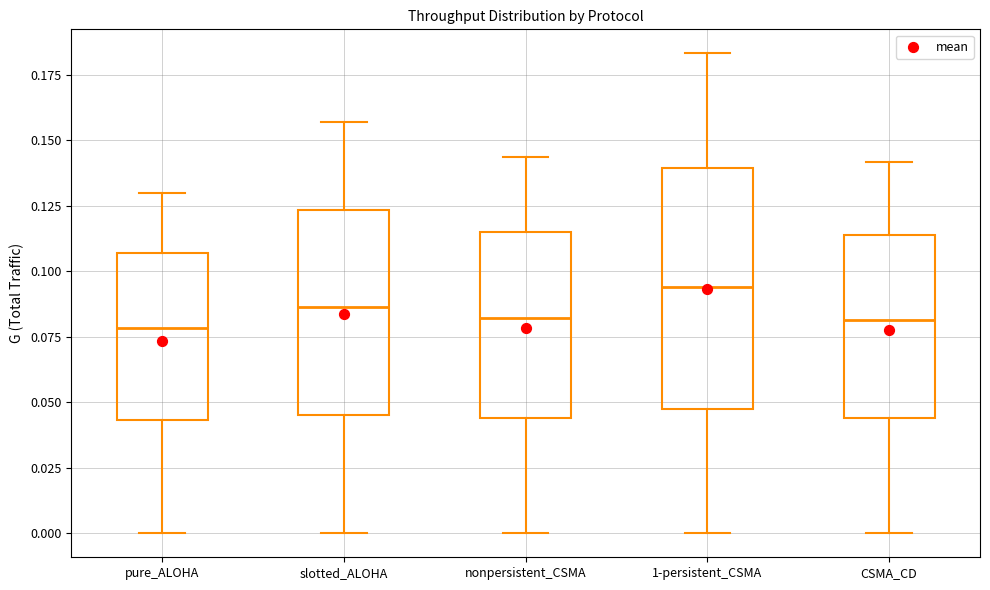

Reading left to right, read every box against the y-axis: the position of its median line, the range the box covers, and the ends of its whiskers. The values are not printed on the chart, so give them approximately, as read against the axis.

pure_ALOHA: median 0.080, box 0.045 to 0.105, whiskers 0.000 to 0.130
slotted_ALOHA: median 0.085, box 0.045 to 0.125, whiskers 0.000 to 0.155
nonpersistent_CSMA: median 0.080, box 0.045 to 0.115, whiskers 0.000 to 0.145
1-persistent_CSMA: median 0.095, box 0.045 to 0.140, whiskers 0.000 to 0.185
CSMA_CD: median 0.080, box 0.045 to 0.115, whiskers 0.000 to 0.140